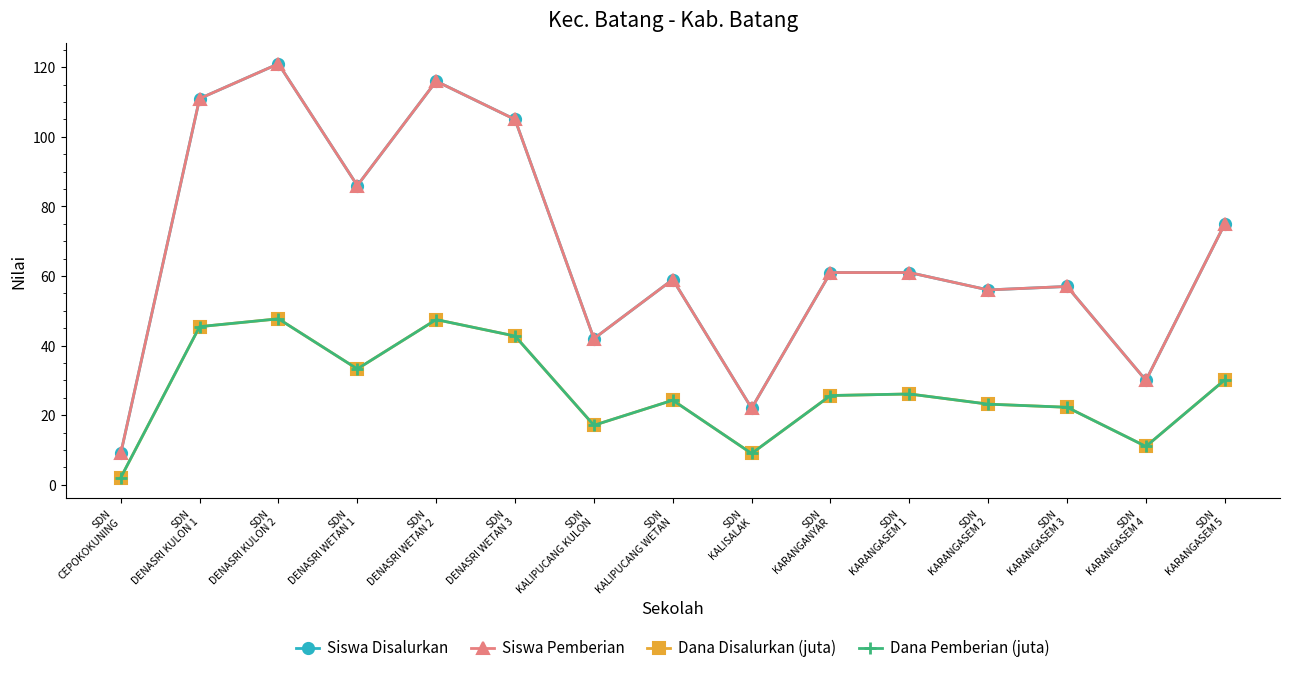

Does the chart have visible grid lines?

No